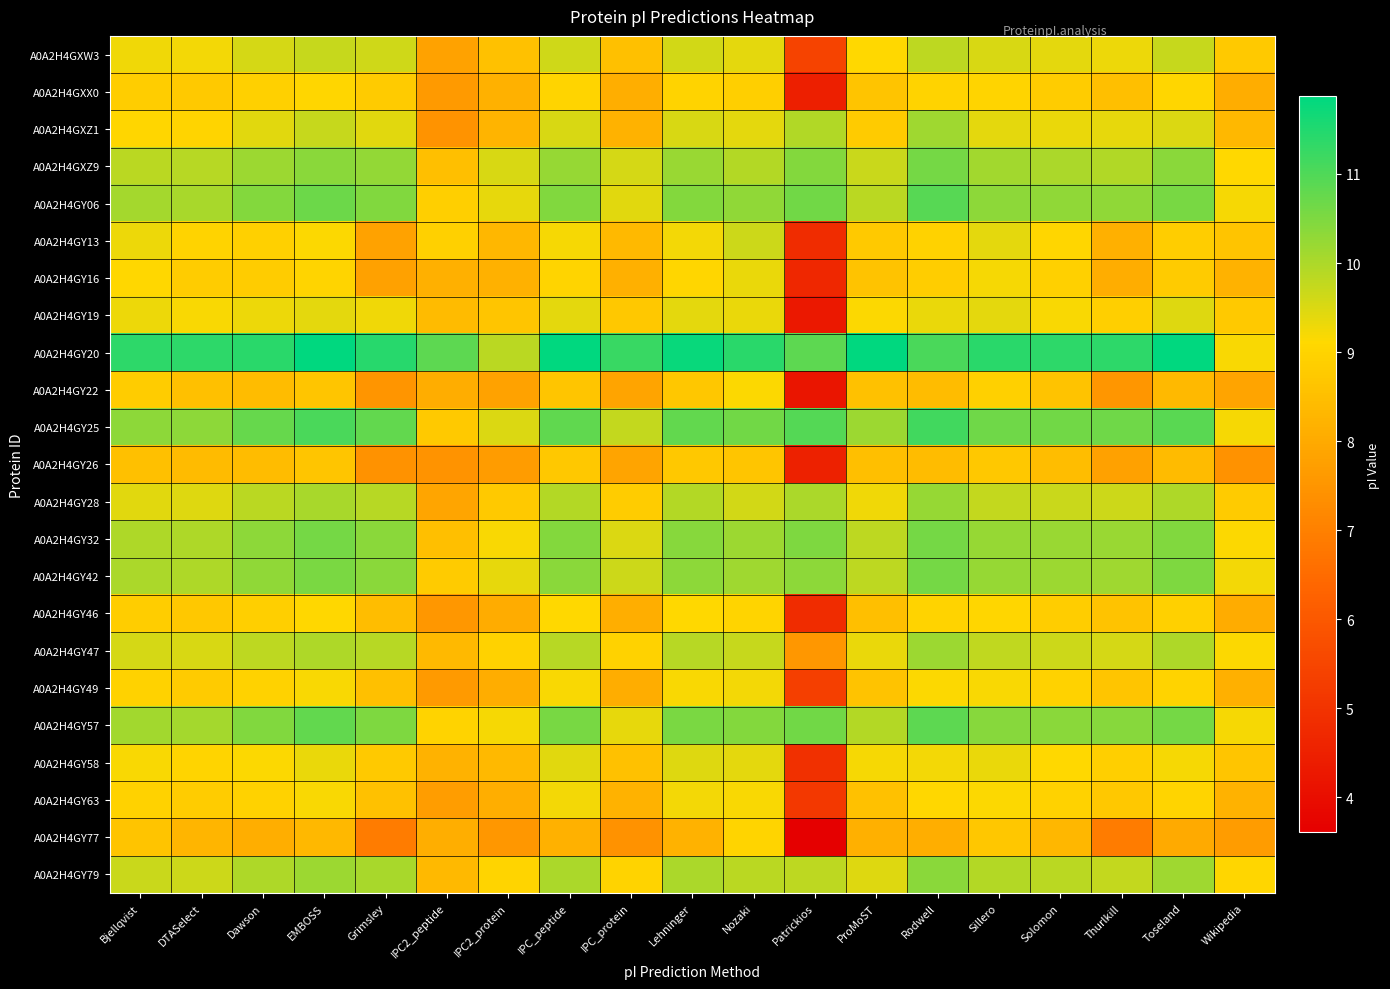

How many series are shown in this chart?

23